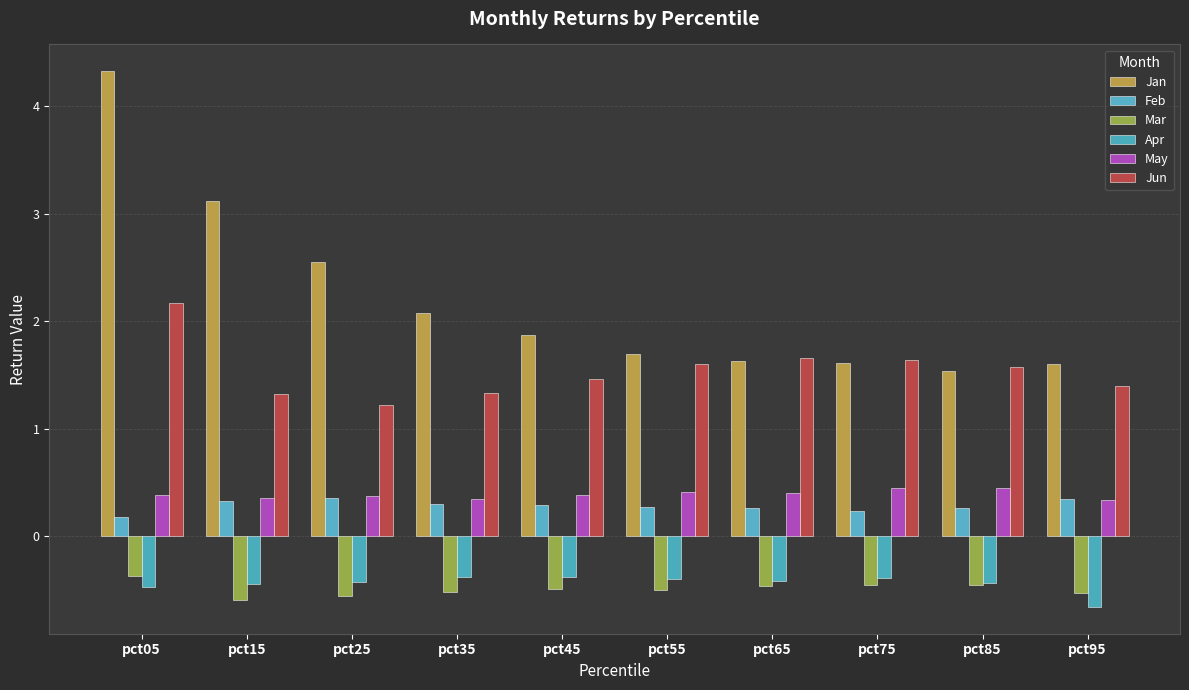

Between pct45 and pct85, which series saw the biggest shift?

Jan